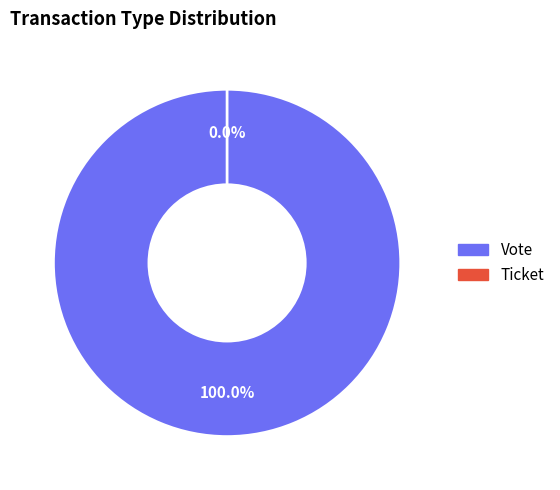

Does Vote account for over 50% of the chart?

Yes